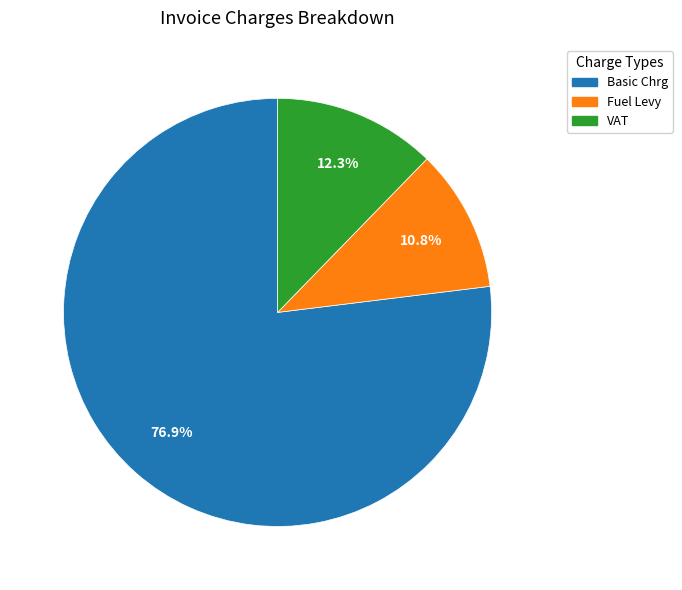

To the nearest percent, what is the difference between the VAT and Fuel Levy slice percentages?

2%